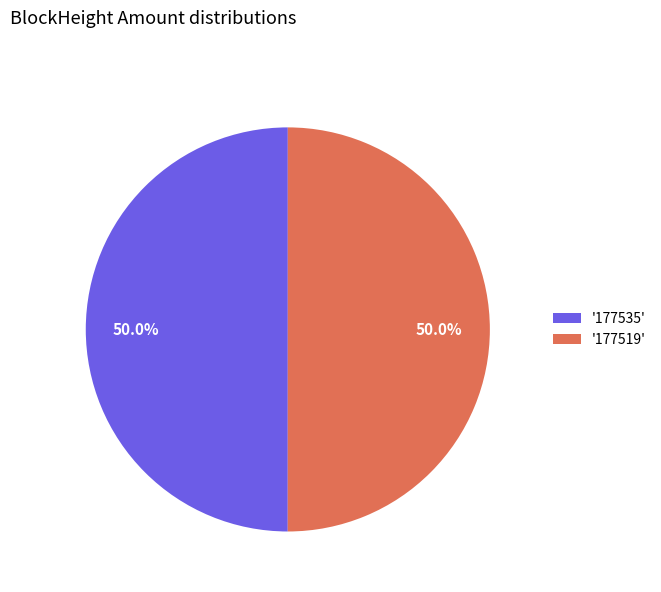

What percentage is NOT represented by '177519'?

50.0%